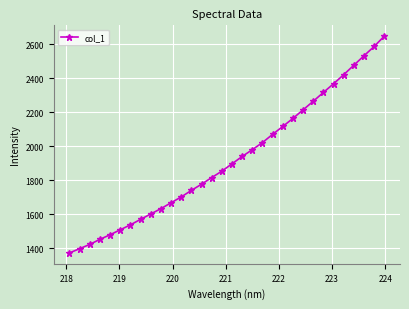

What is the minimum value shown in the chart?

1373.5